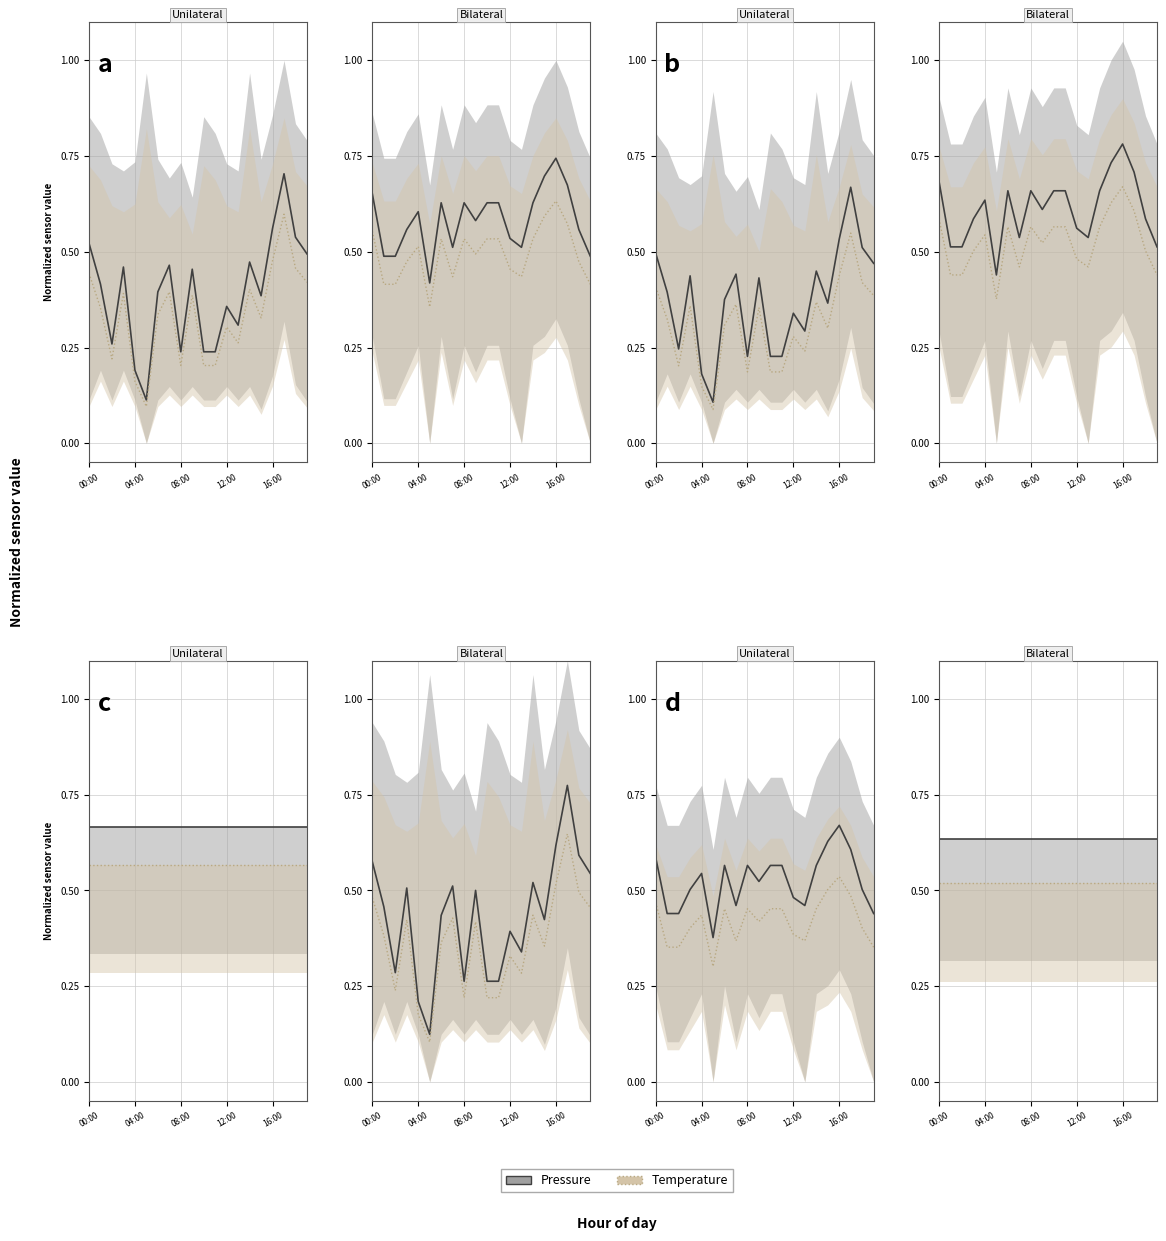

At how many categories does at least one series exceed 0?

20